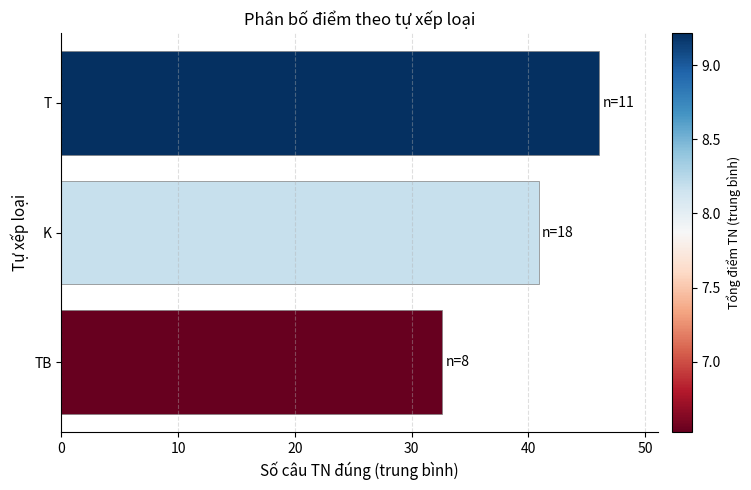

How many data points are less than 40?

1